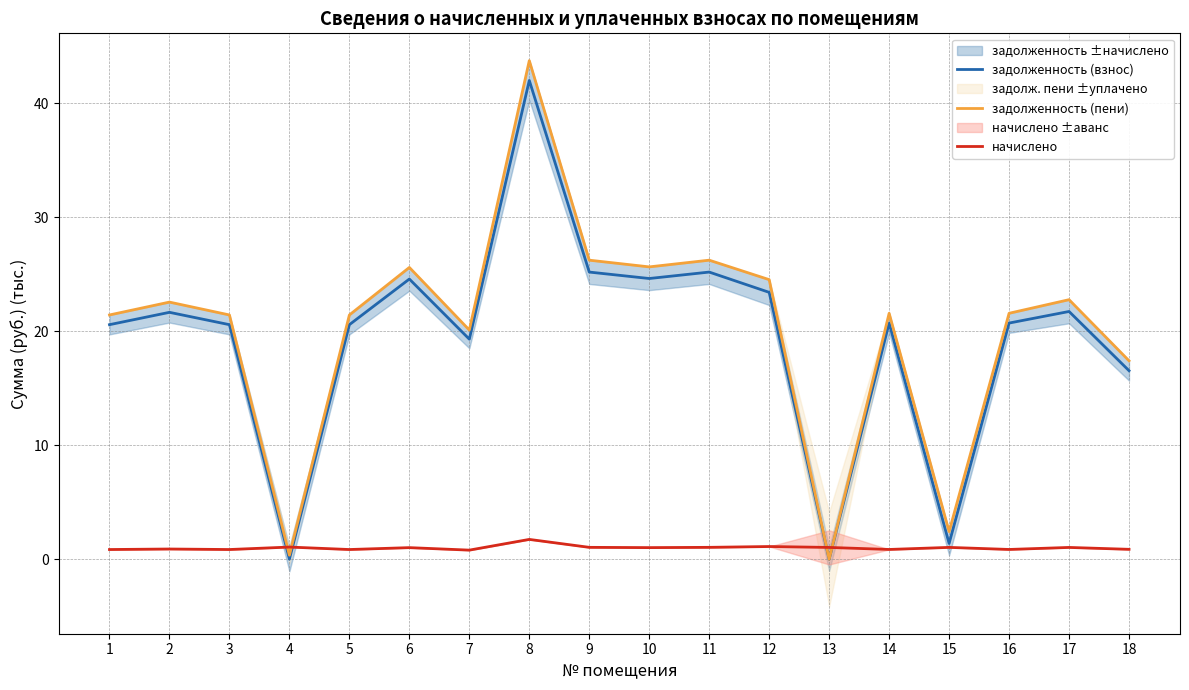

Is it true that задолженность (взнос) equals 0.4 at 15?

False